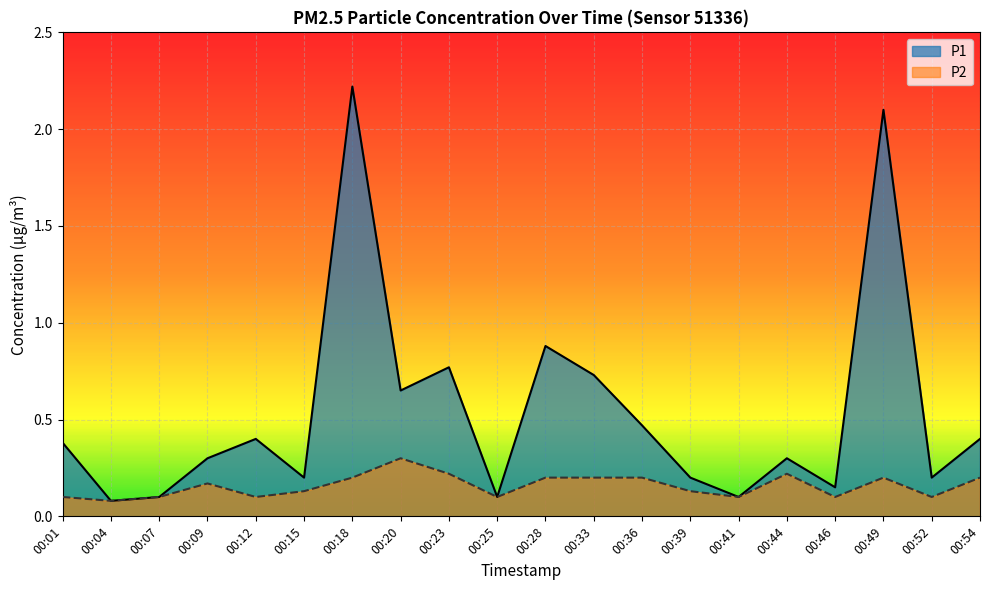

List the series in order of their peak value, highest first.

P1, P2